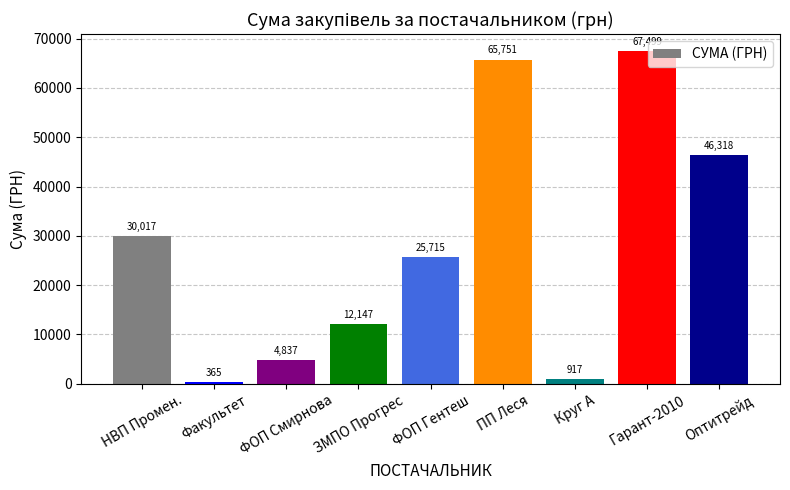

How many data points are less than 25715?

4